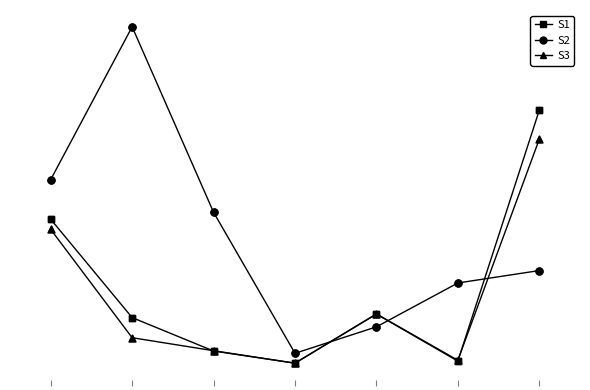

What are all the series names shown in the legend?

S1, S2, S3